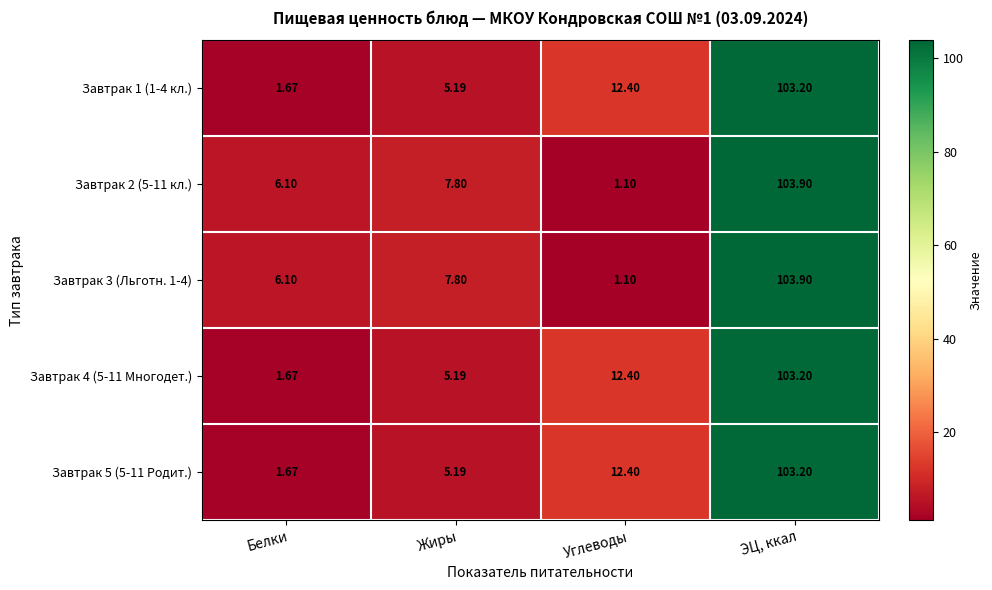

Which category has the highest value in the Завтрак 2 (5-11 кл.) series?

ЭЦ, ккал